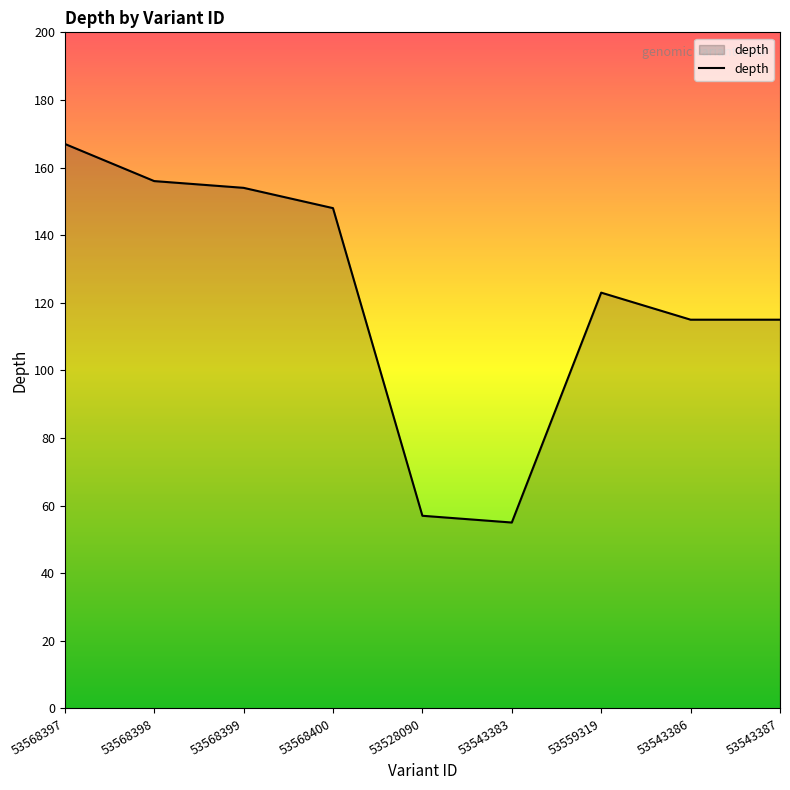

Is it true that the value at 53568399 is 107?

False